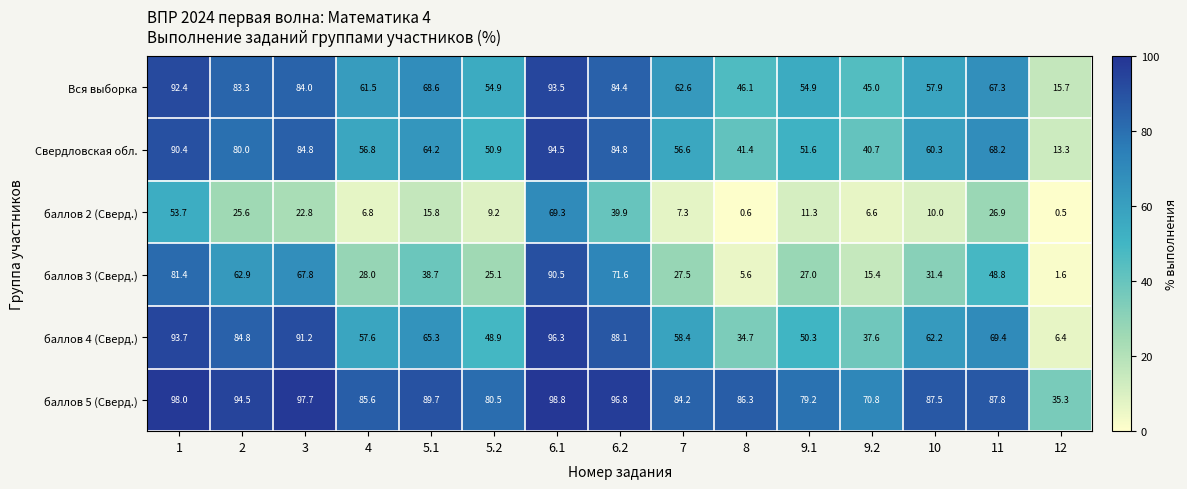

Which series has the largest range (max minus min)?

баллов 4 (Сверд.)